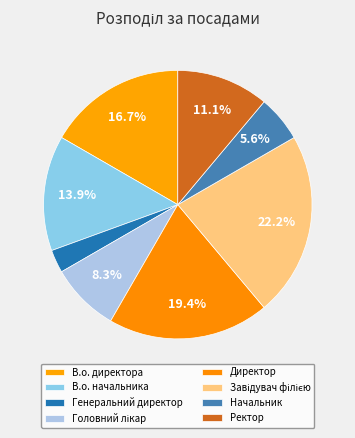

To the nearest percent, what percentage of the pie is Начальник?

6%